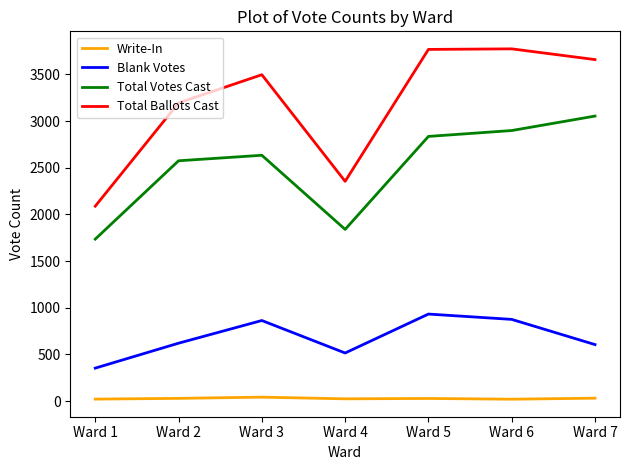

True or false: Write-In and Total Ballots Cast intersect in this chart.

False